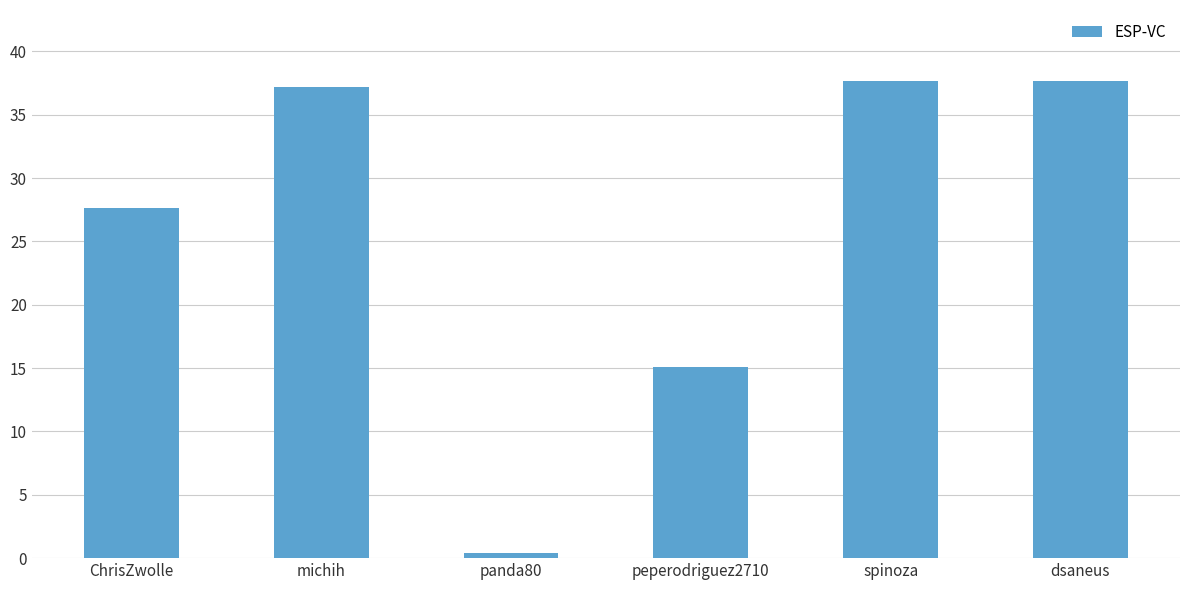

Reading left to right, list all the values displayed in this chart.

27.7	37.2	0.4	15.1	37.6	37.6